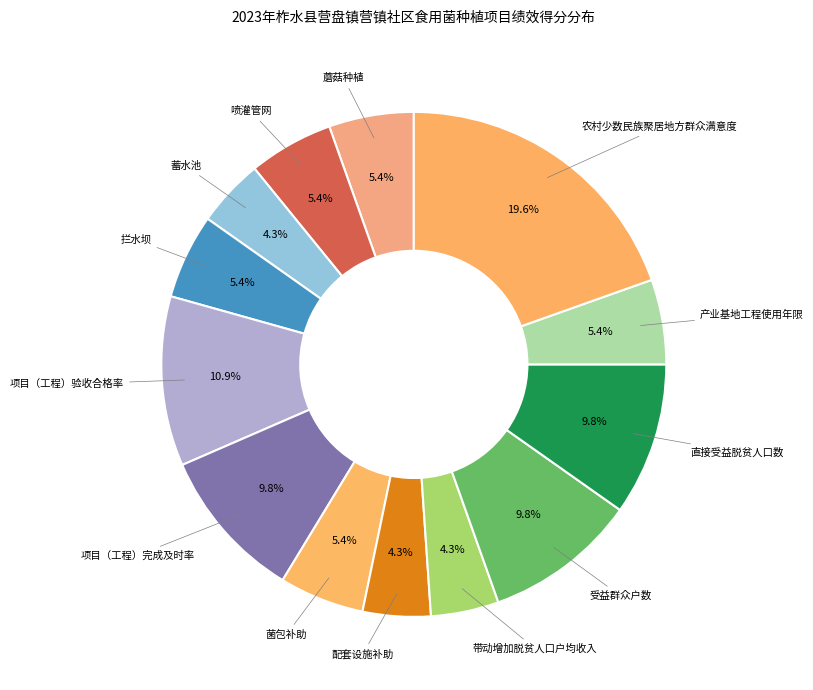

How many segments does this pie chart have?

13